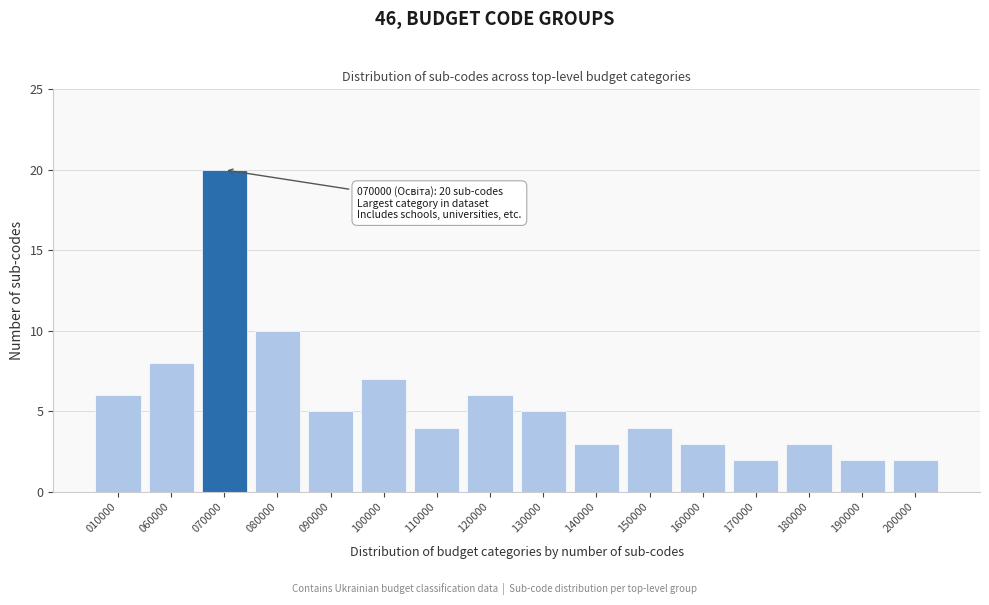

Reading left to right, transcribe all the data shown in this chart.

010000=6	060000=8	070000=20	080000=10	090000=5	100000=7	110000=4	120000=6	130000=5	140000=3	150000=4	160000=3	170000=2	180000=3	190000=2	200000=2